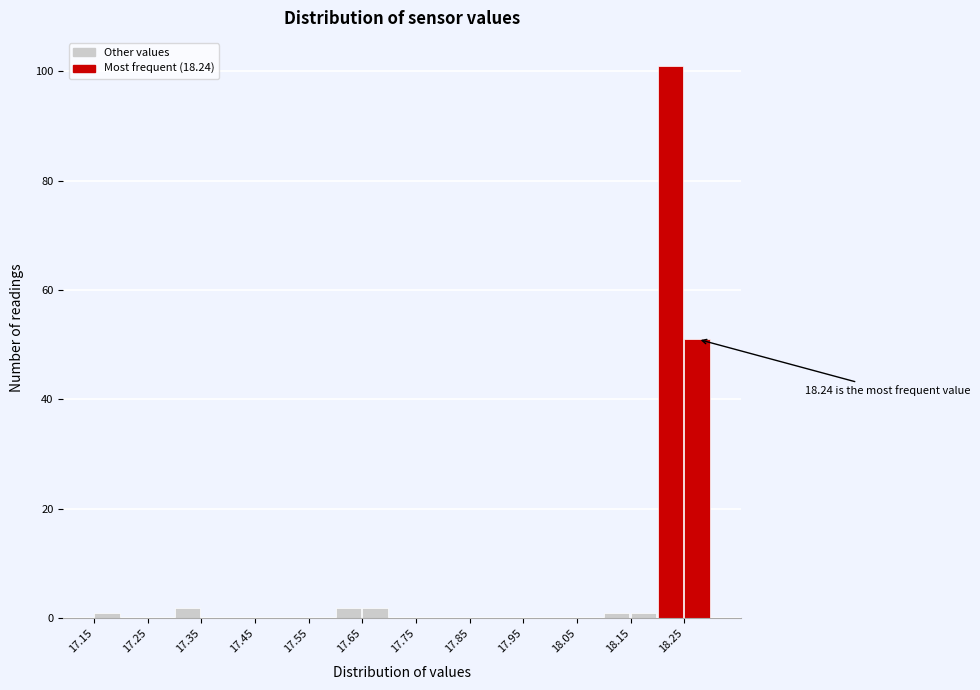

Which range on the x-axis has the tallest bar?

18.20 to 18.25